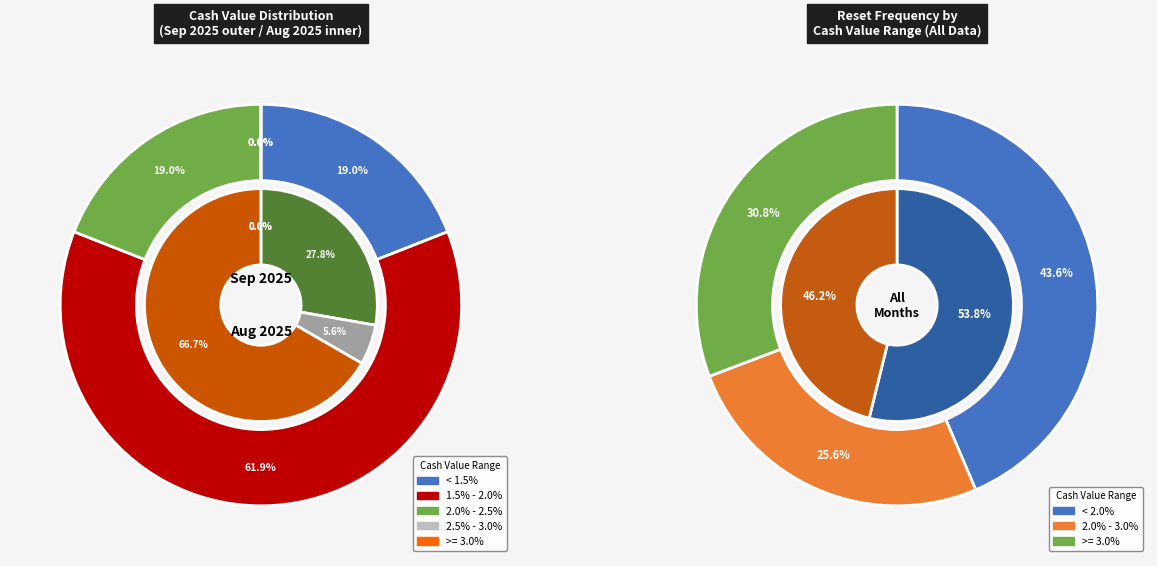

True or false: 34 accounts for 1% of the total.

False